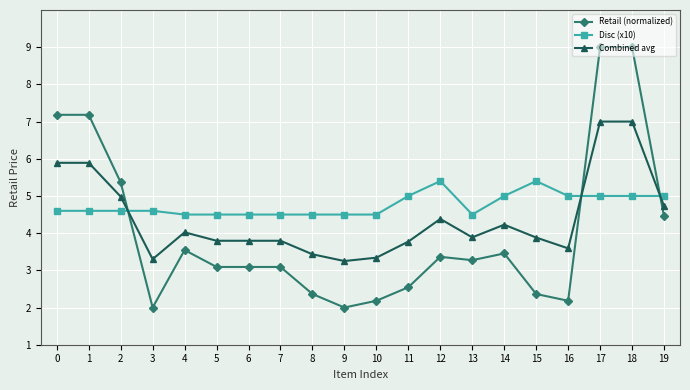

What is the value of the Disc (x10) point at the 15th from the left?

5.0